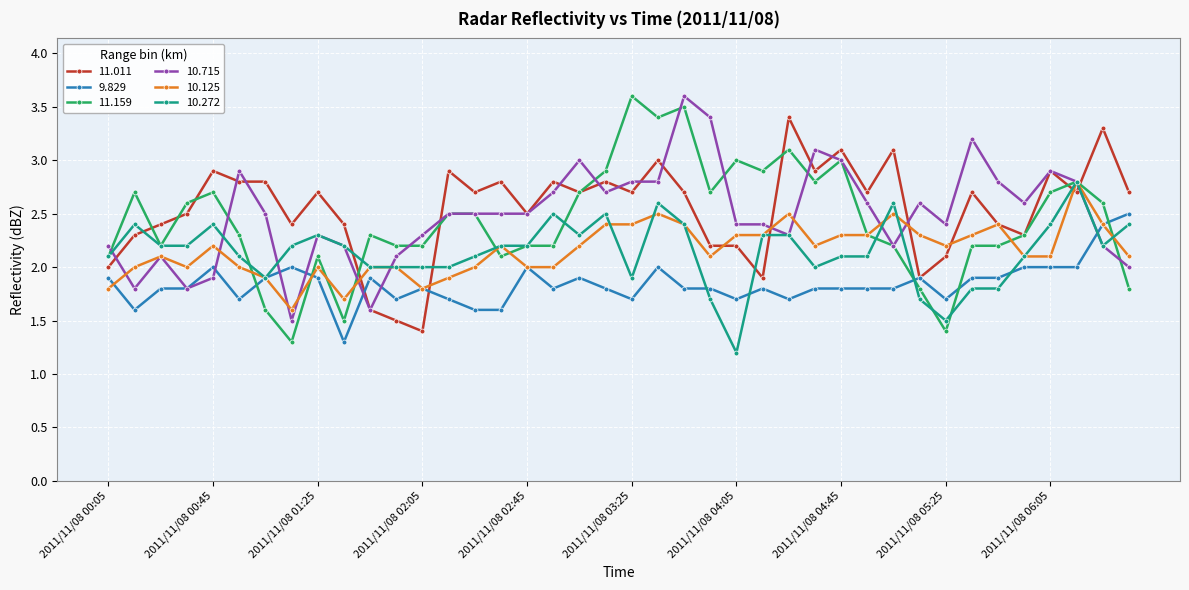

What is the minimum value for 9.829?

1.3